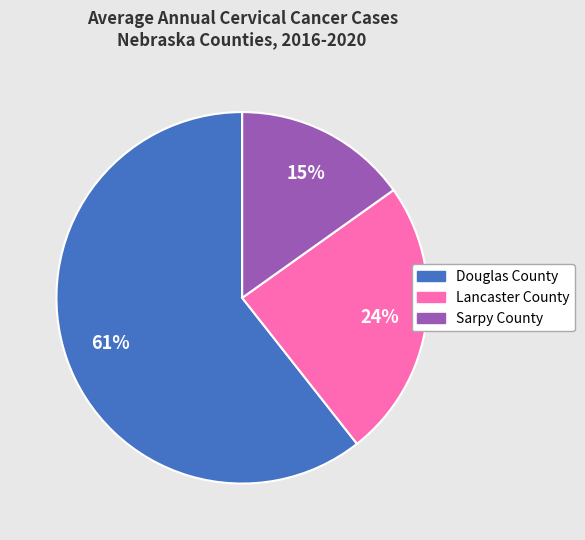

Is it true that Sarpy County is 29% of the pie?

False